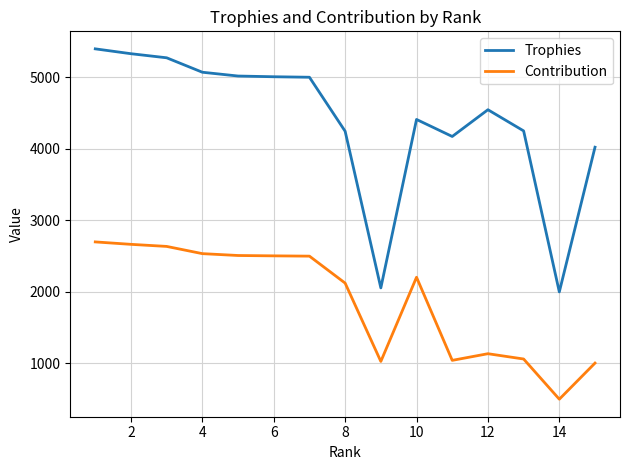

Which series has the largest total across all categories?

Trophies